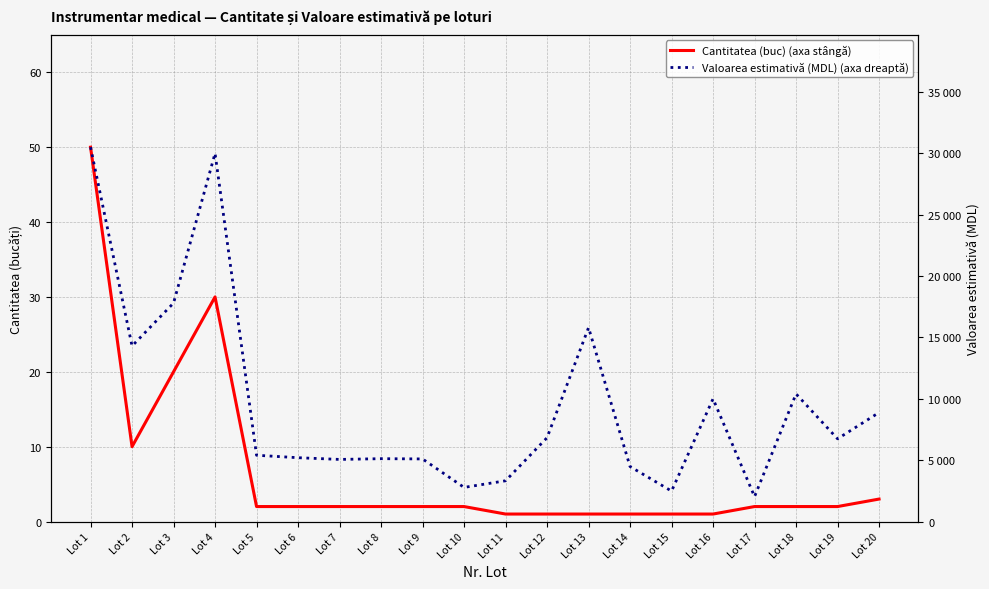

How many interior local peaks does the Cantitatea (buc) (axa stângă) series have?

1